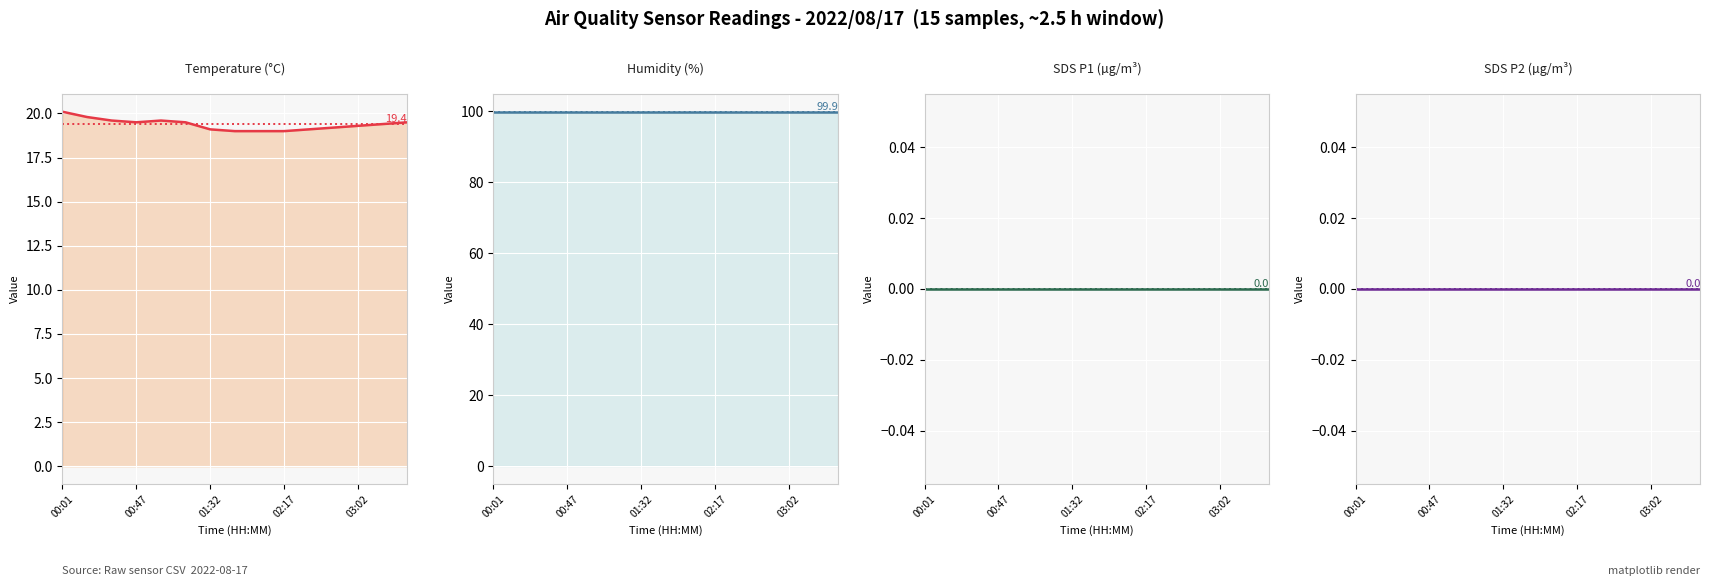

The value of Humidity (%) at 12 is 99.9. True or false?

True